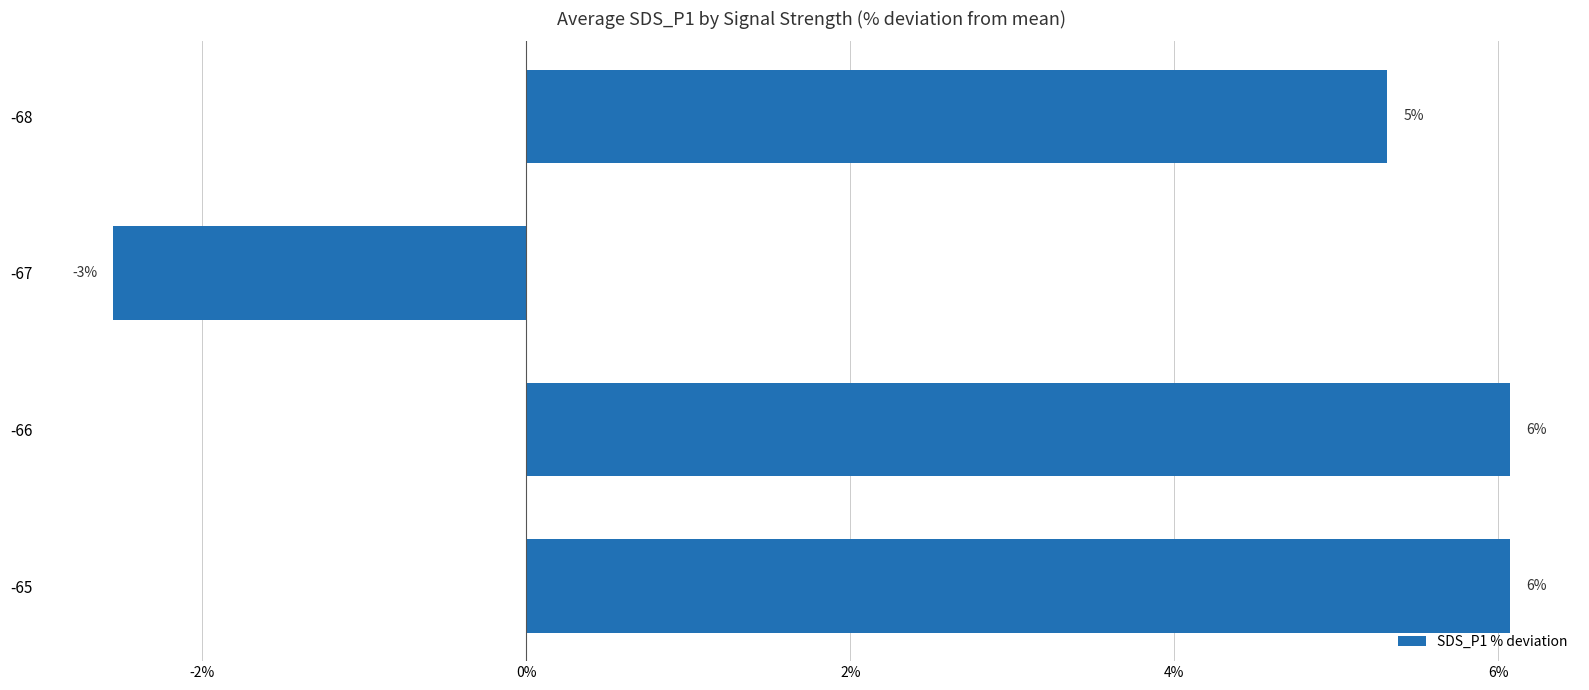

Does the chart contain any negative values?

Yes